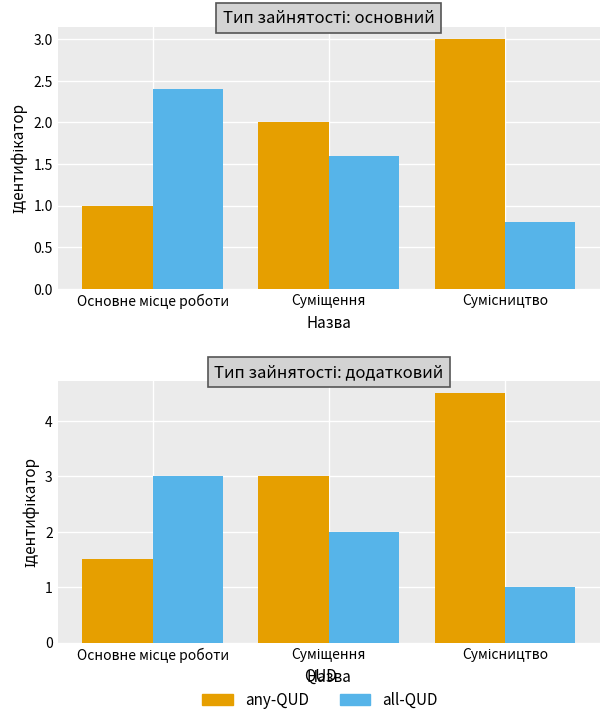

Rank the series at Основне місце роботи from highest to lowest value.

all-QUD, any-QUD